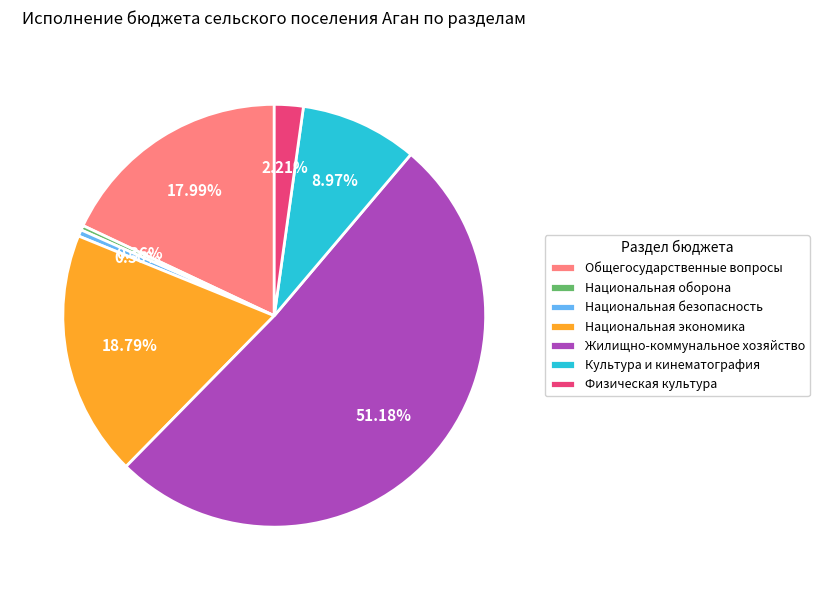

What percentage do Жилищно-коммунальное хозяйство and Национальная экономика together represent?

70.0%